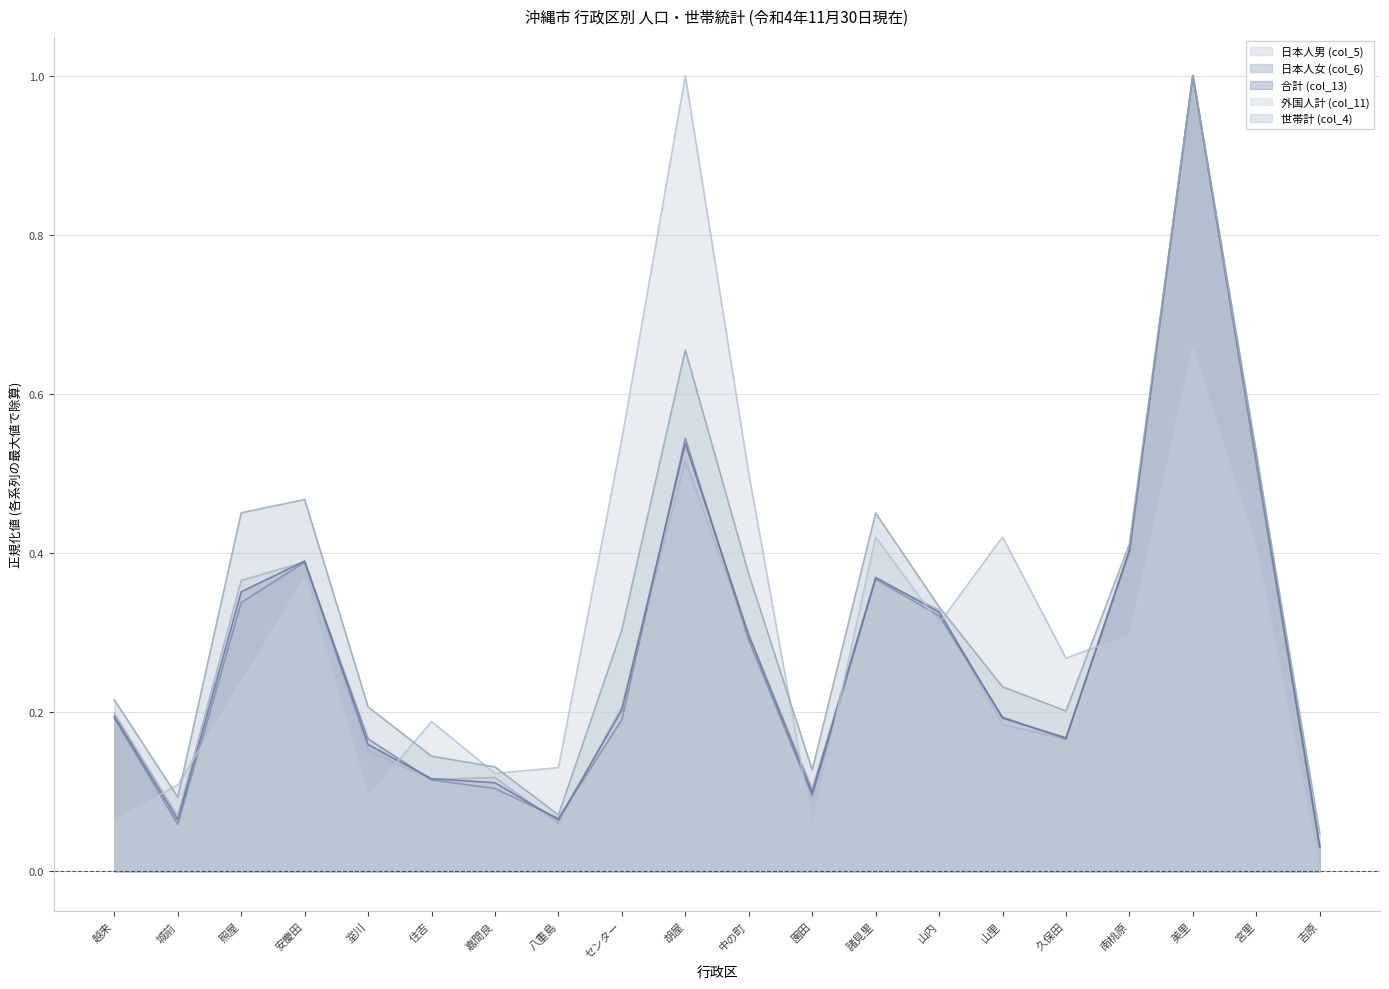

How many categories are shown in the chart?

20